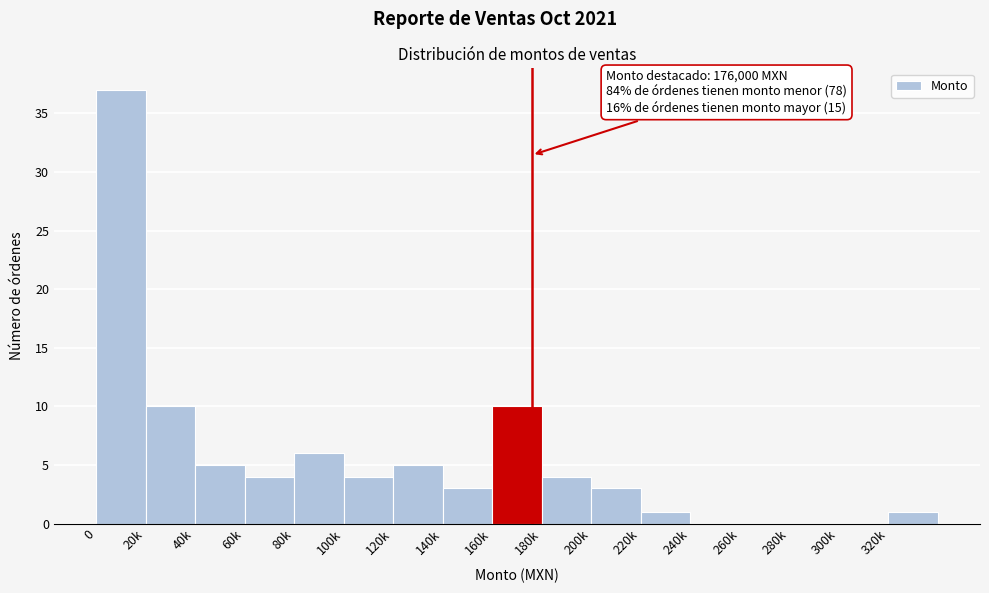

Reading left to right, transcribe all the data shown in this chart.

0=37	20k=10	40k=5	60k=4	80k=6	100k=4	120k=5	140k=3	160k=10	180k=4	200k=3	220k=1	240k=0	260k=0	280k=0	300k=0	320k=1